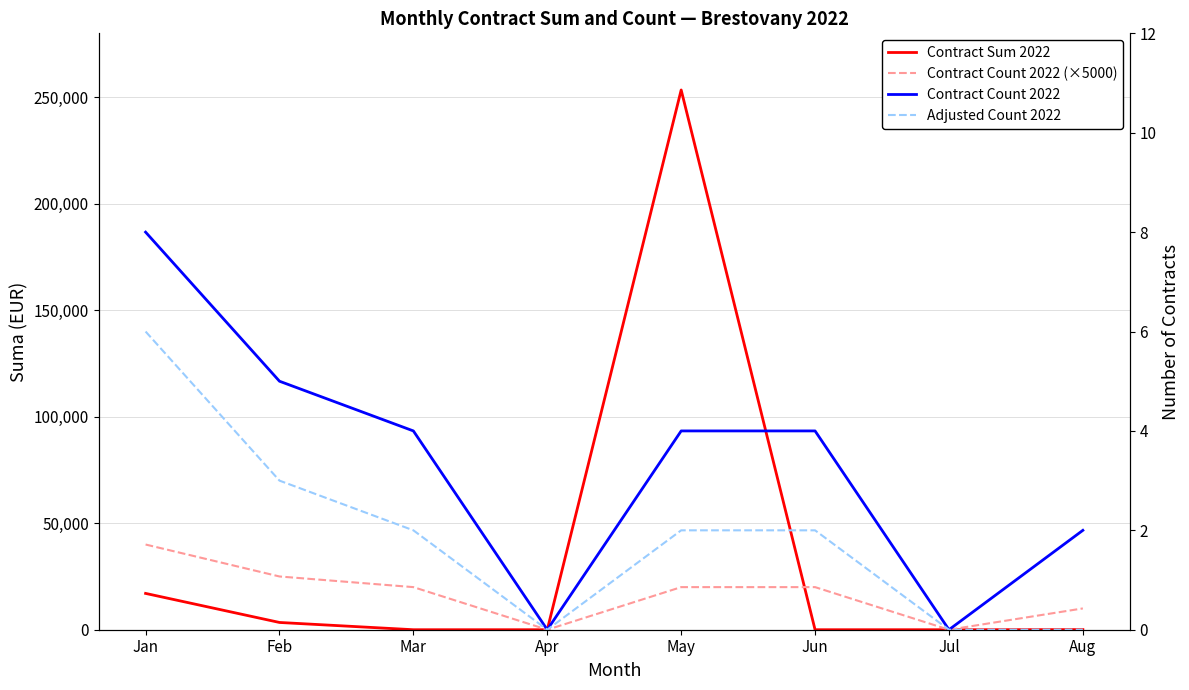

Is it true that Adjusted Count 2022 equals -3.4 at Apr?

False